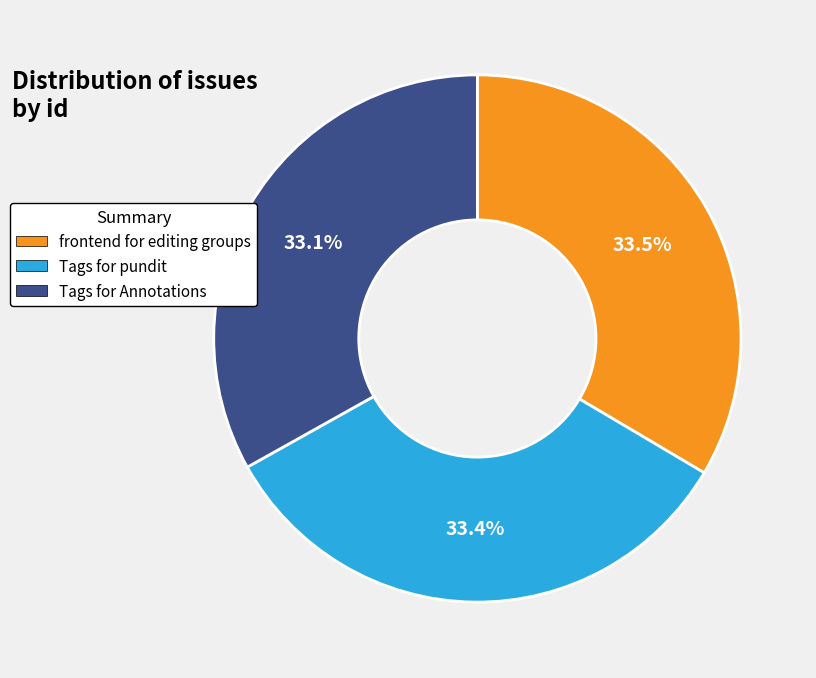

The Tags for Annotations slice represents 33% of the pie. True or false?

True